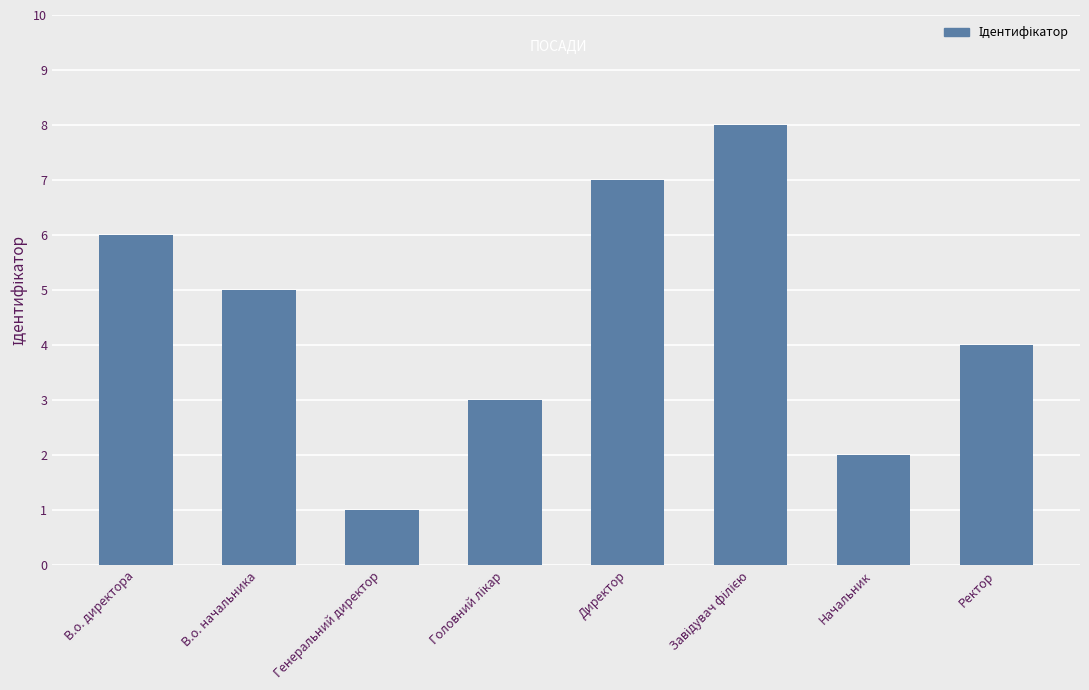

The chart shows a value of 2 at В.о. директора. True or false?

False